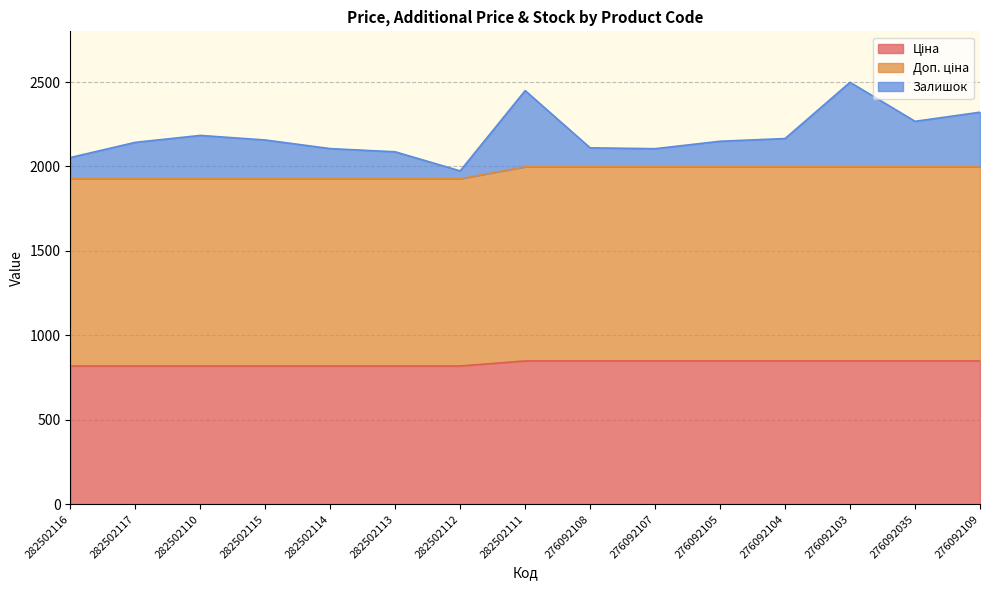

What is the difference between the second highest and minimum values in the Ціна series?

29.9